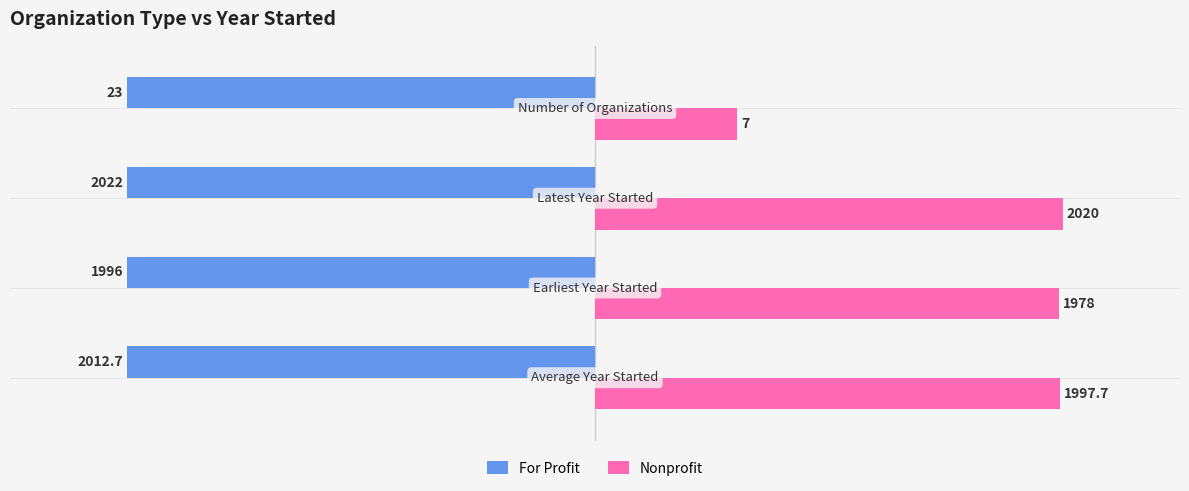

Which series has the widest spread of values?

Nonprofit